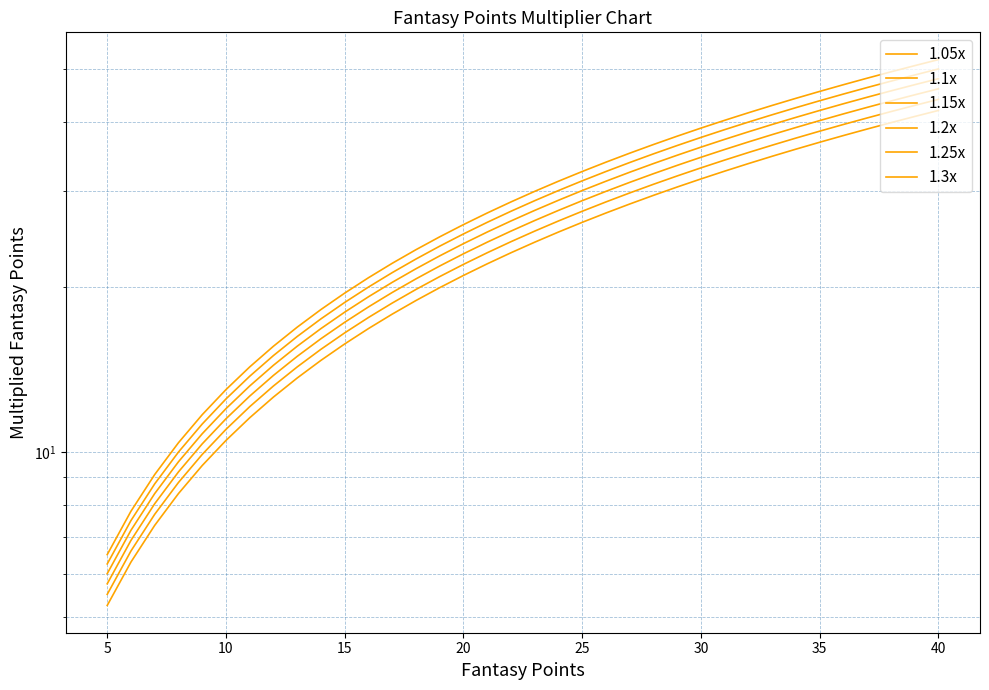

List the series in order of their peak value, lowest first.

1.05x, 1.1x, 1.15x, 1.2x, 1.25x, 1.3x